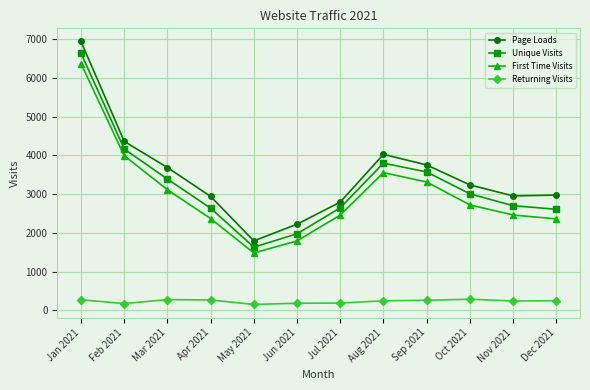

Where is the first local maximum for Unique Visits?

Aug 2021